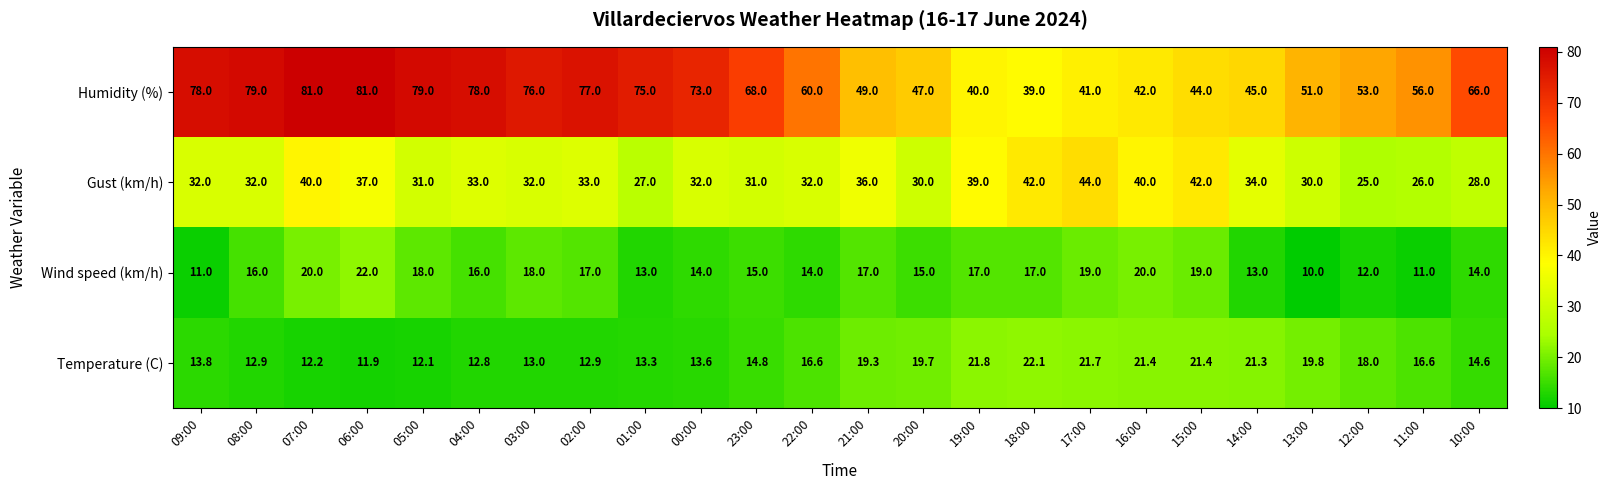

What is the smallest value displayed?

10.0